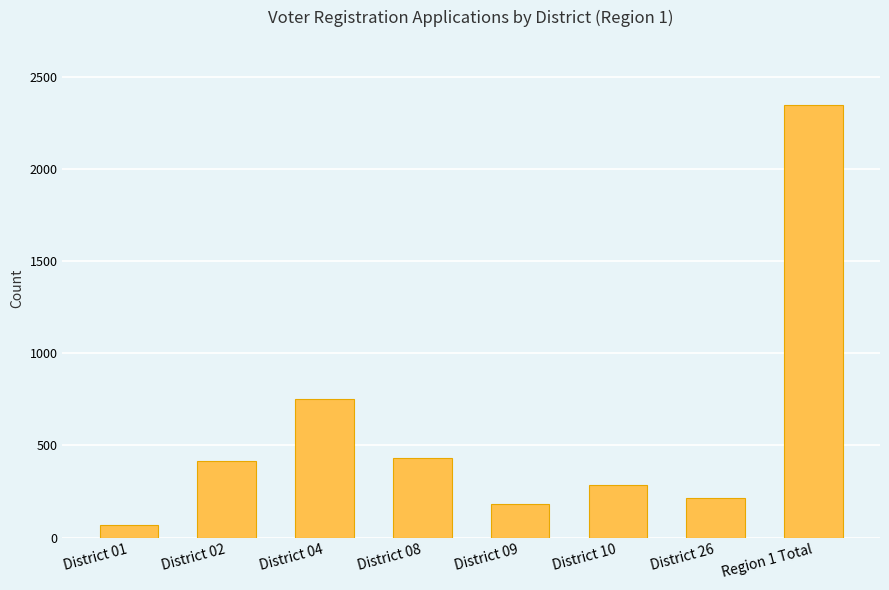

What is the sum of the values at District 10 and District 08?

713